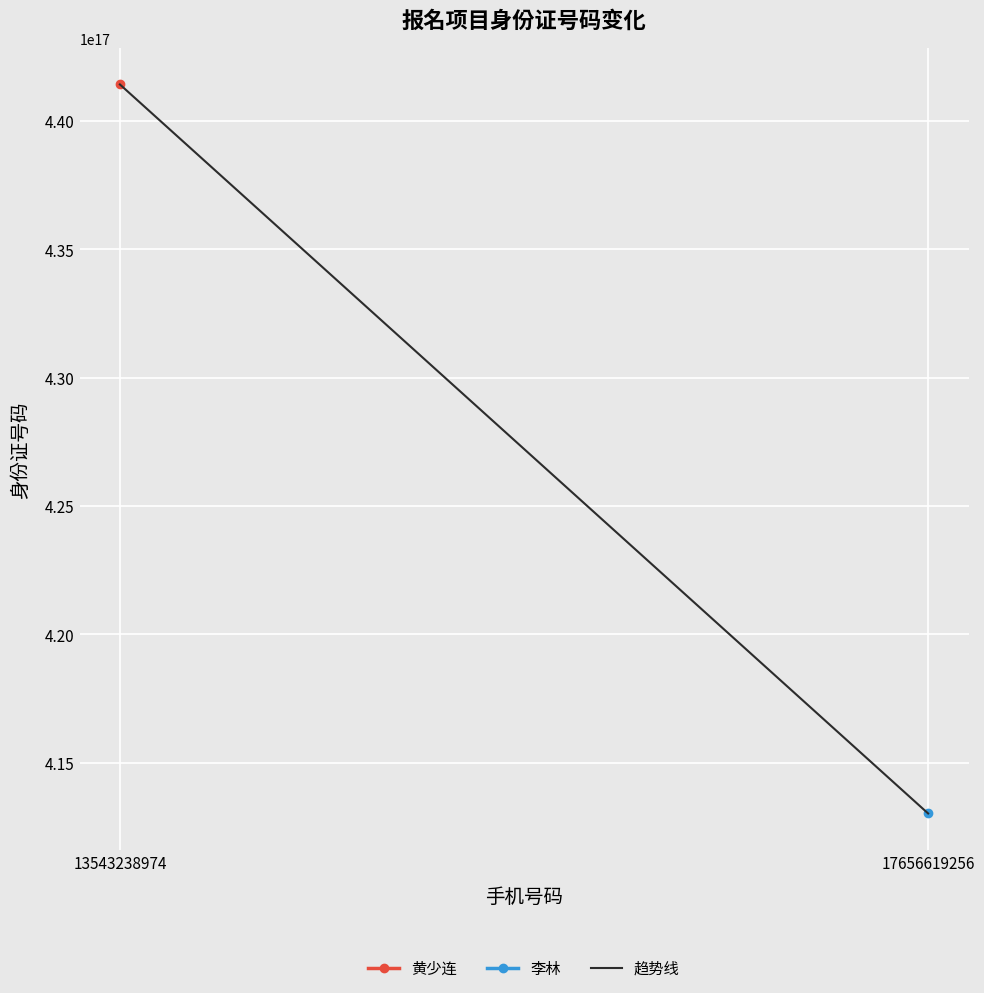

Reading left to right, what are all the values shown in this chart?

13543238974=441427197402120320	17656619256=413023197006185728